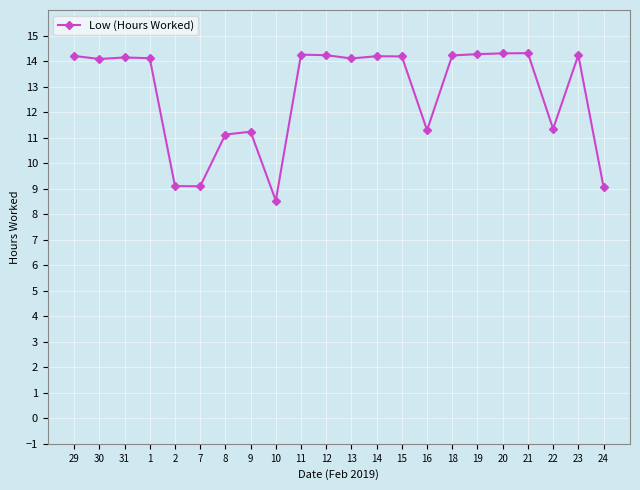

What is the minimum value shown in the chart?

8.5